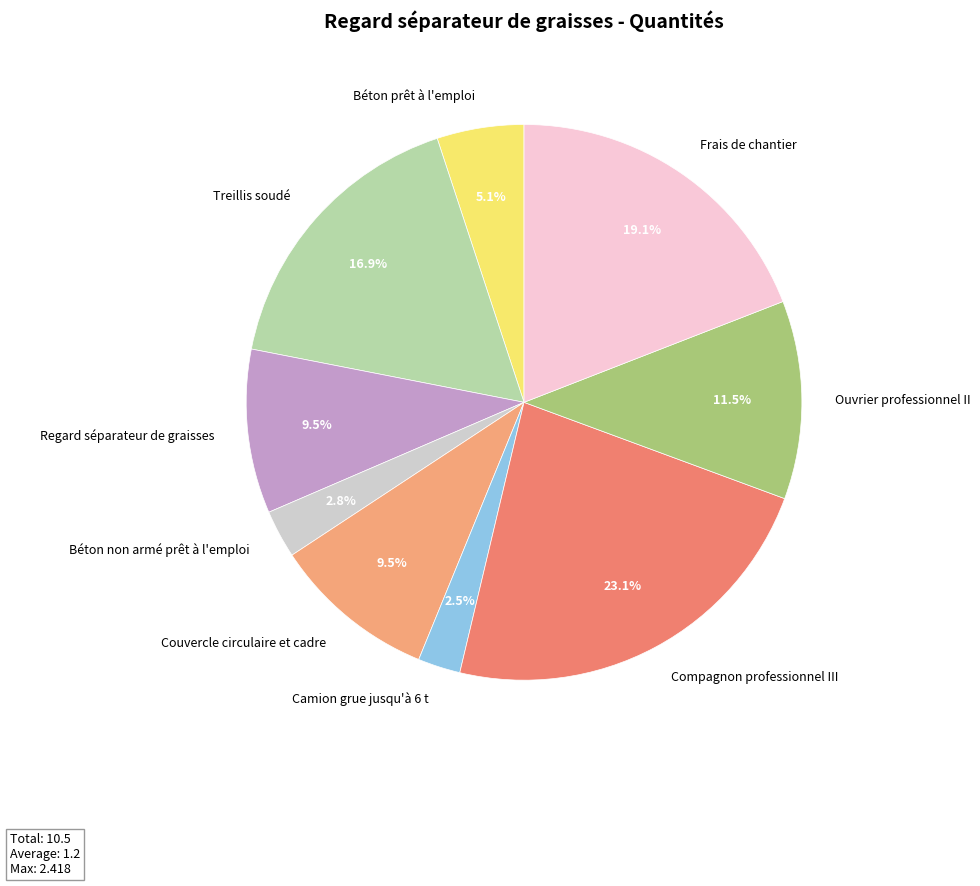

Which has a higher value, Camion grue jusqu'à 6 t or Couvercle circulaire et cadre?

Couvercle circulaire et cadre